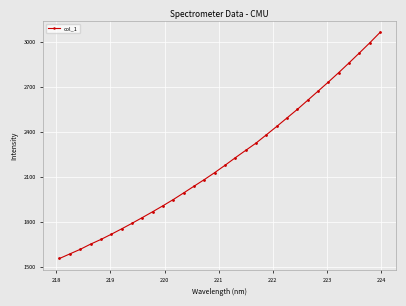

What is the maximum value shown in the chart?

3063.4